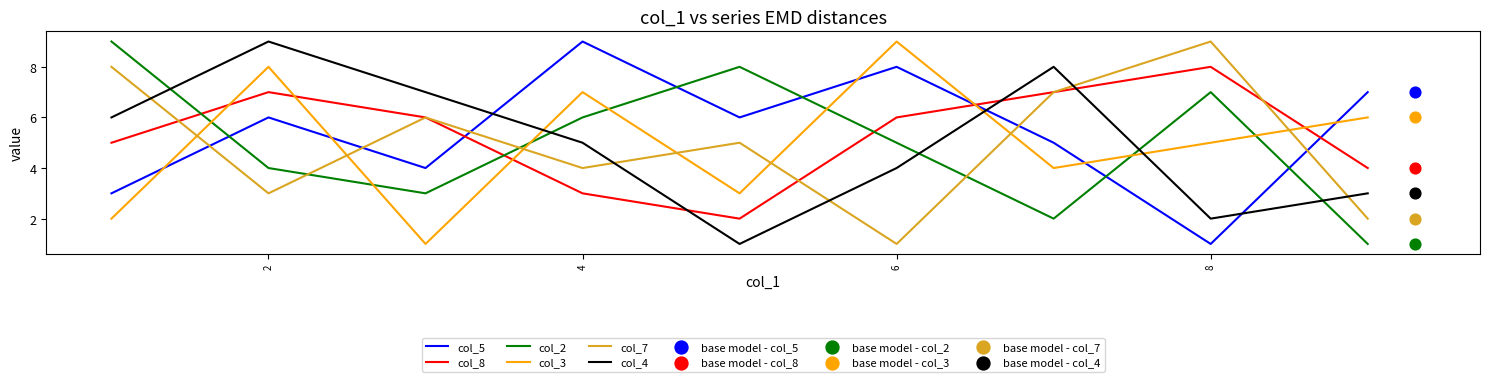

At which category is the sum across all series the highest?

2